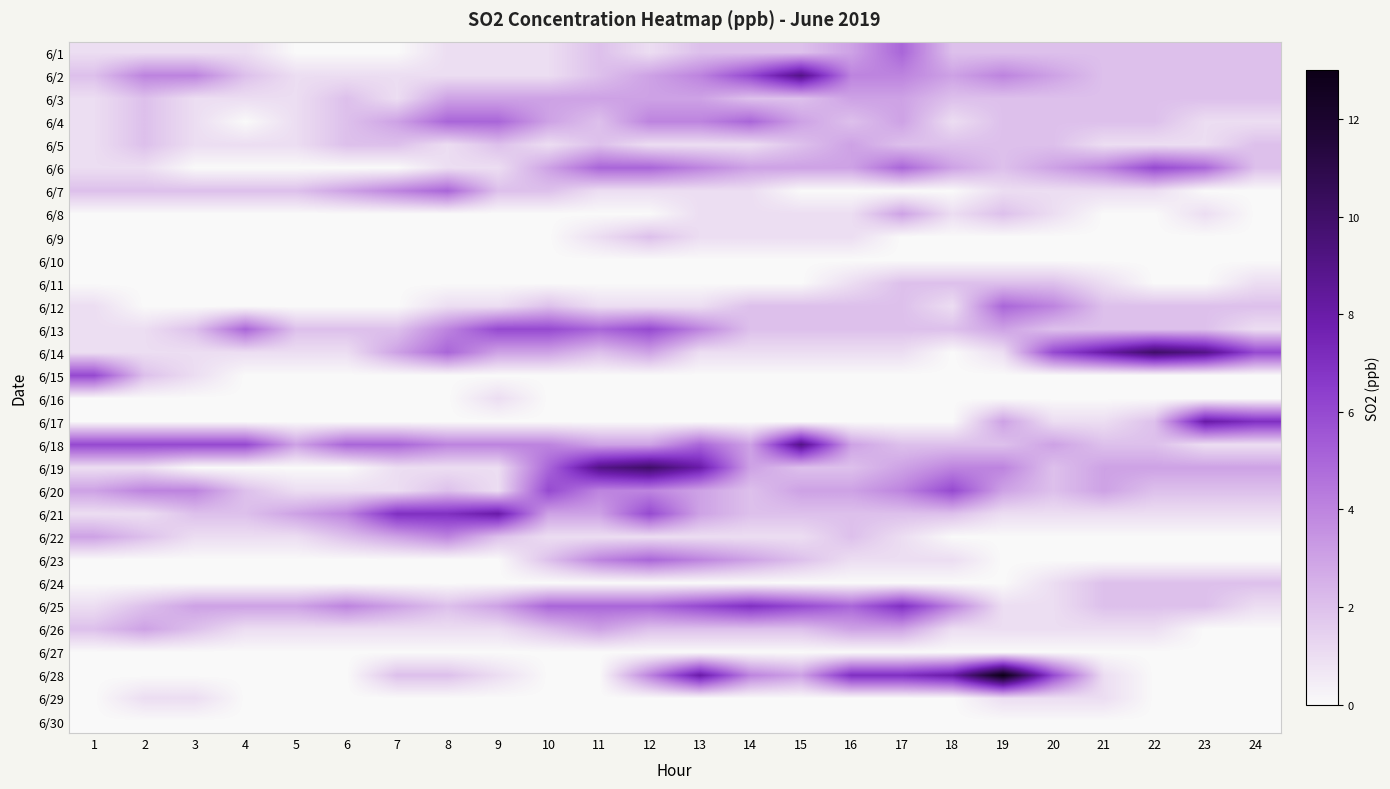

Which has a higher value, 1 or 16?

16